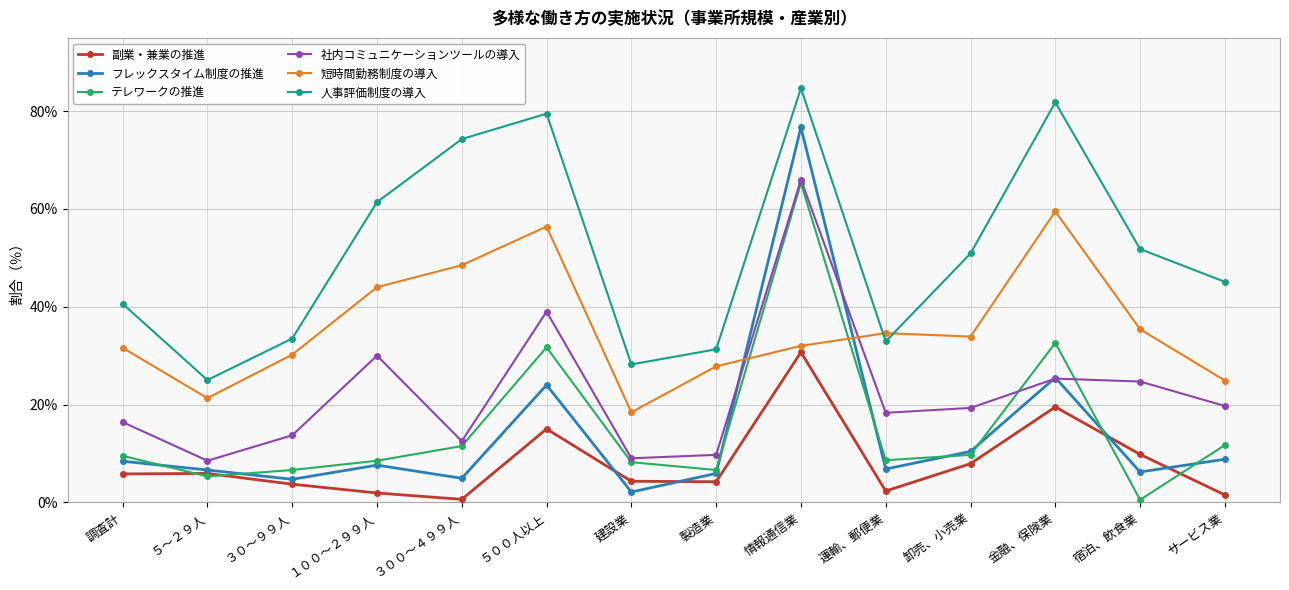

What is the difference between the second highest and minimum values in the フレックスタイム制度の推進 series?

23.4